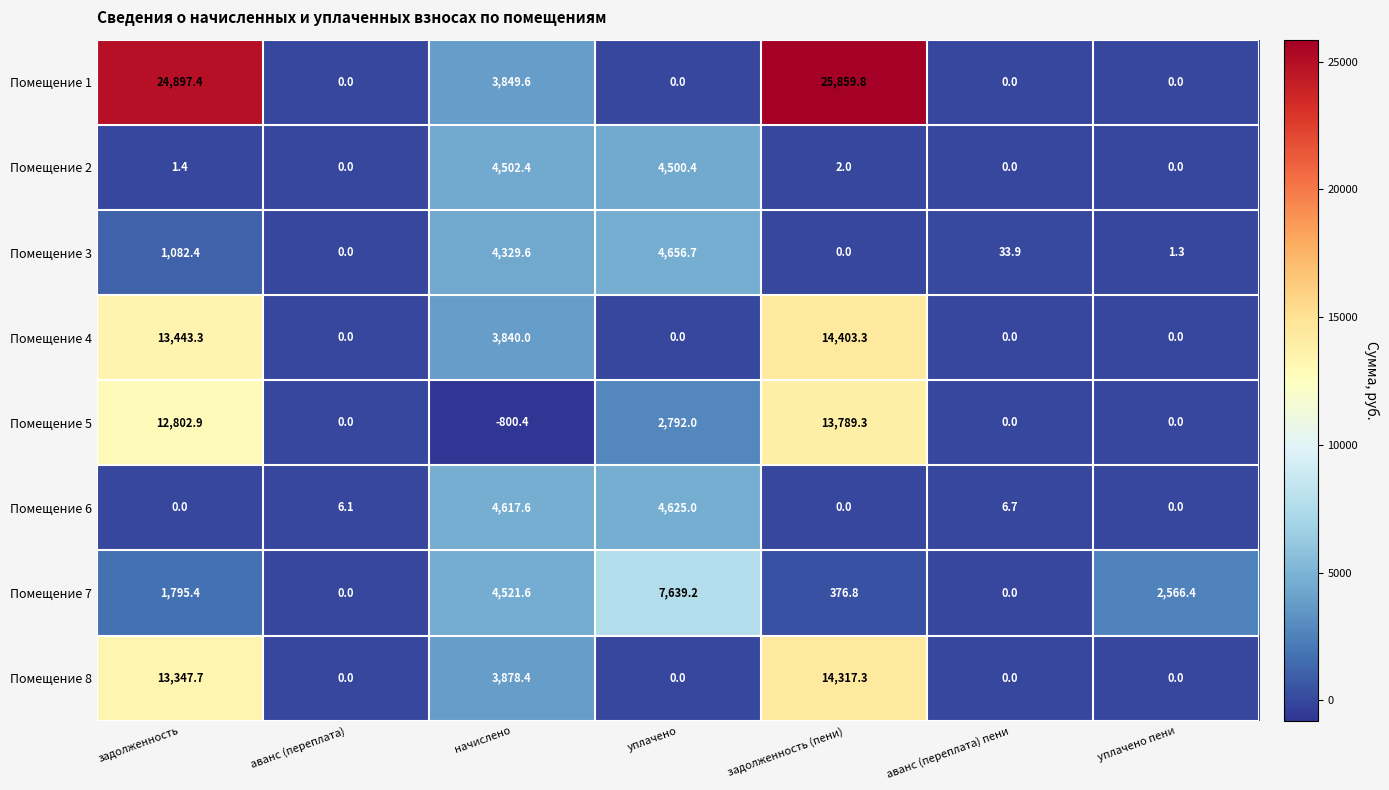

Which category has the lowest value across all series?

начислено